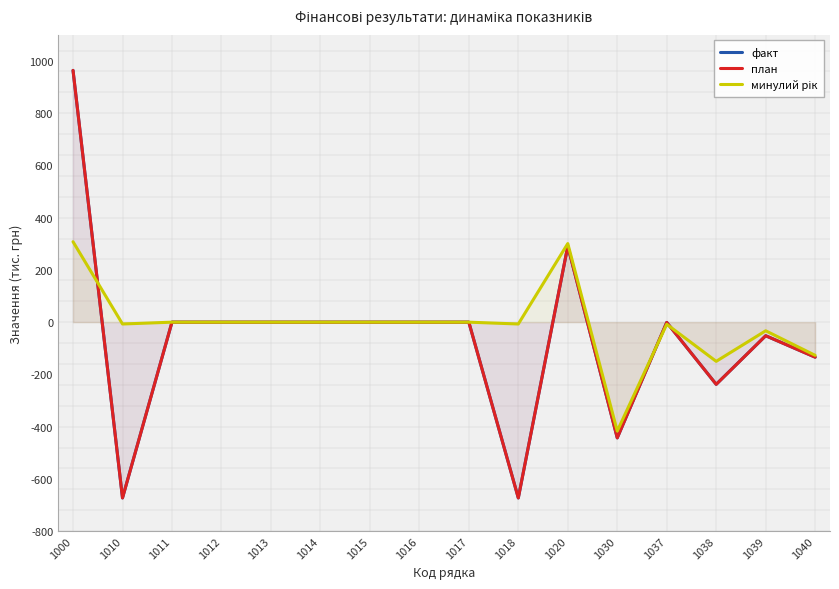

What is the difference between the second highest and minimum values in the минулий рік series?

718